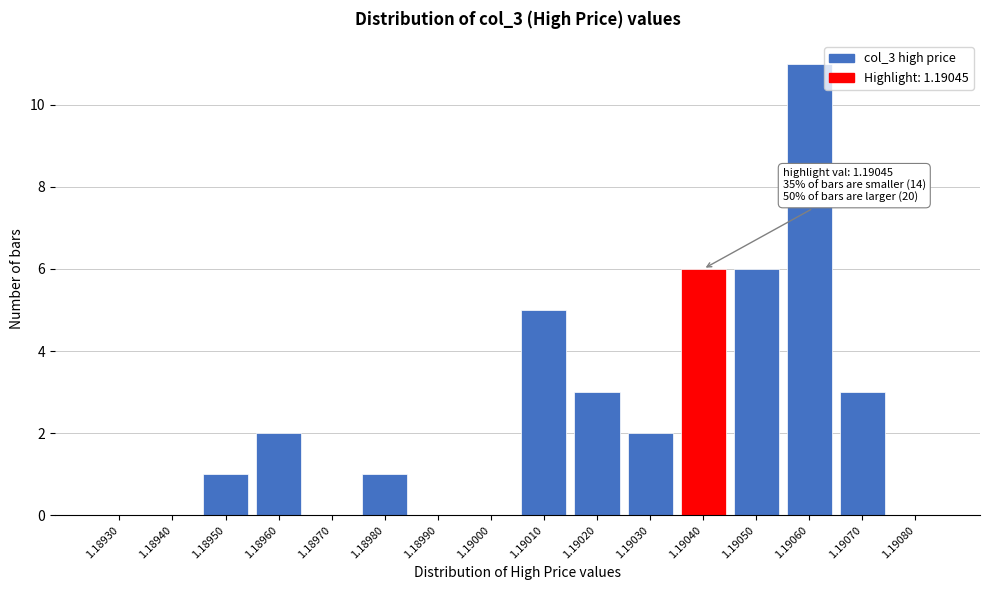

Reading left to right, list all the values displayed in this chart.

1.18930=0	1.18940=0	1.18950=1	1.18960=2	1.18970=0	1.18980=1	1.18990=0	1.19000=0	1.19010=5	1.19020=3	1.19030=2	1.19040=6	1.19050=6	1.19060=11	1.19070=3	1.19080=0